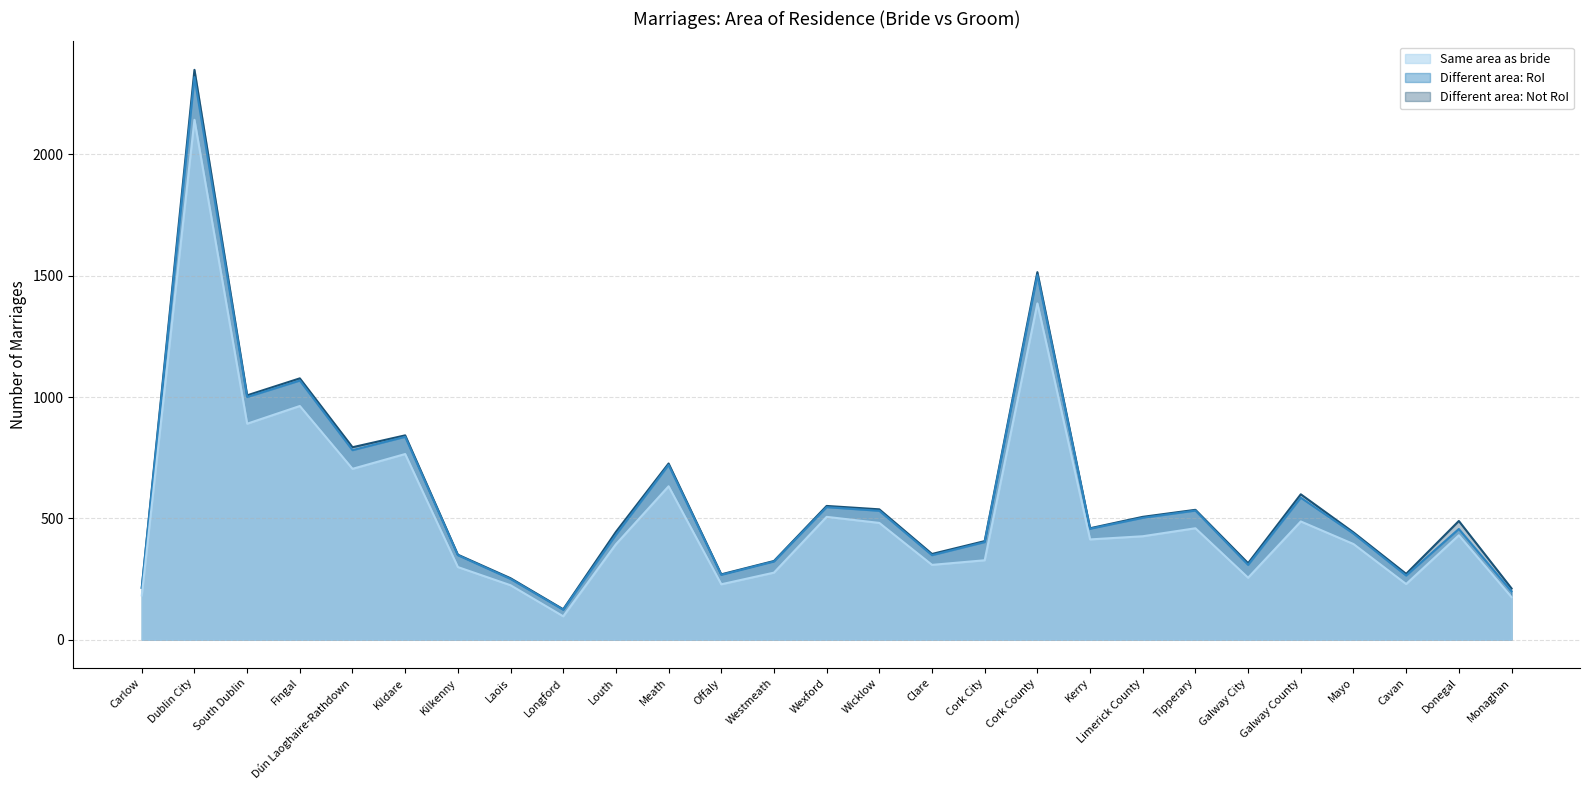

What is the label of the 3rd point from the right?

Cavan